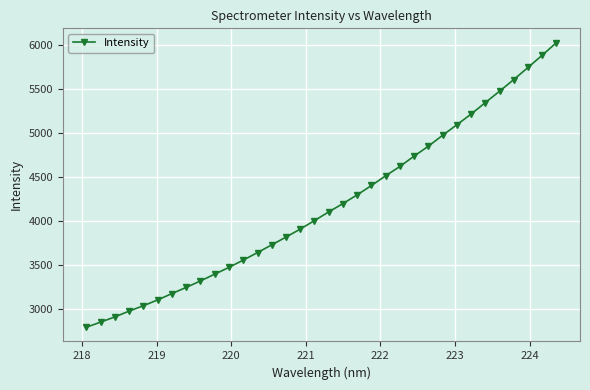

What is the difference between the second highest and second lowest values?

3034.0